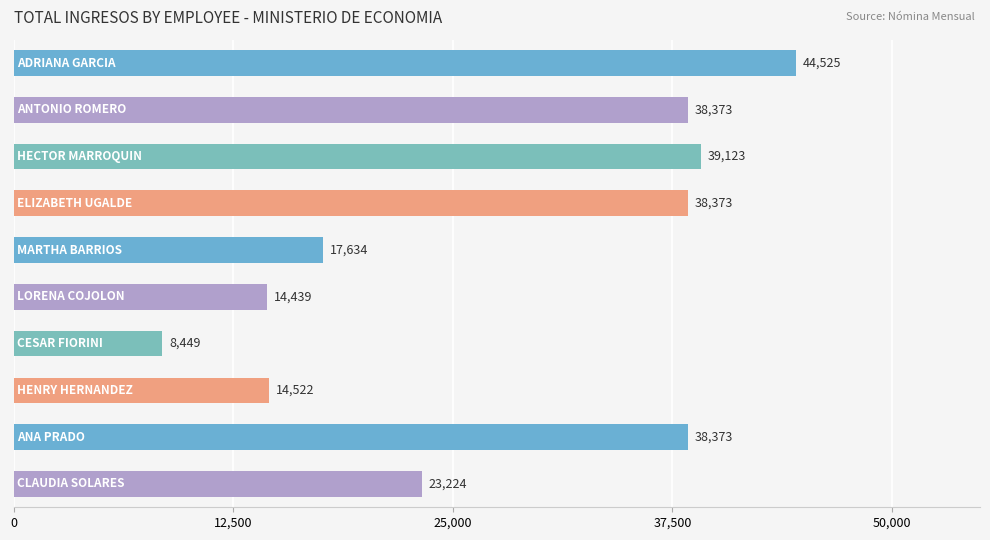

What is the value of the 1st bar from the top?

44525.0